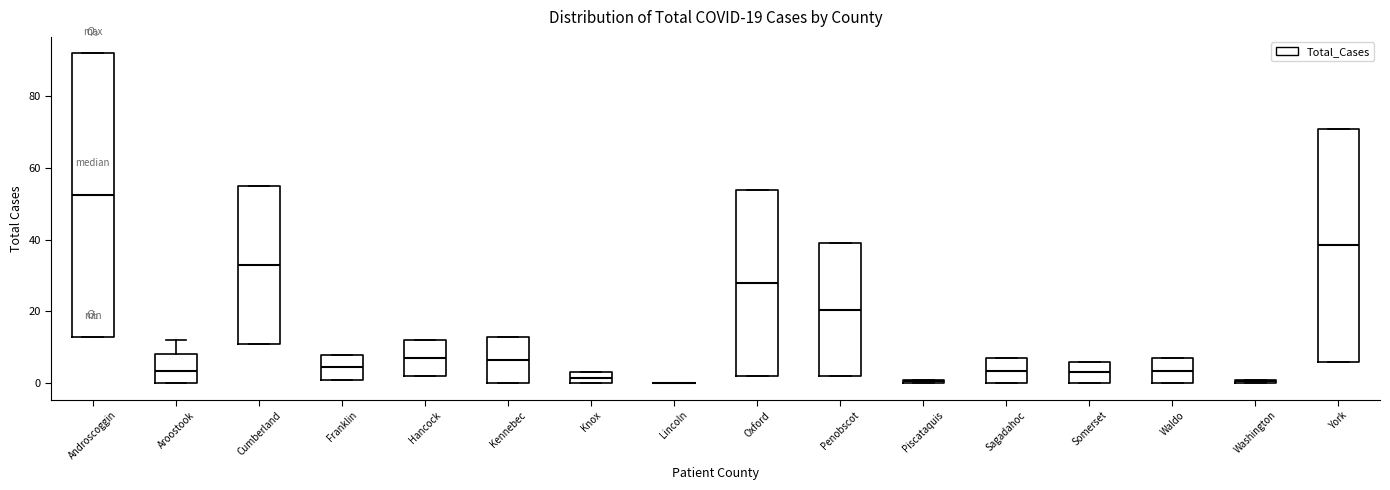

Which box is the tallest, from its lower edge to its upper edge?

Androscoggin